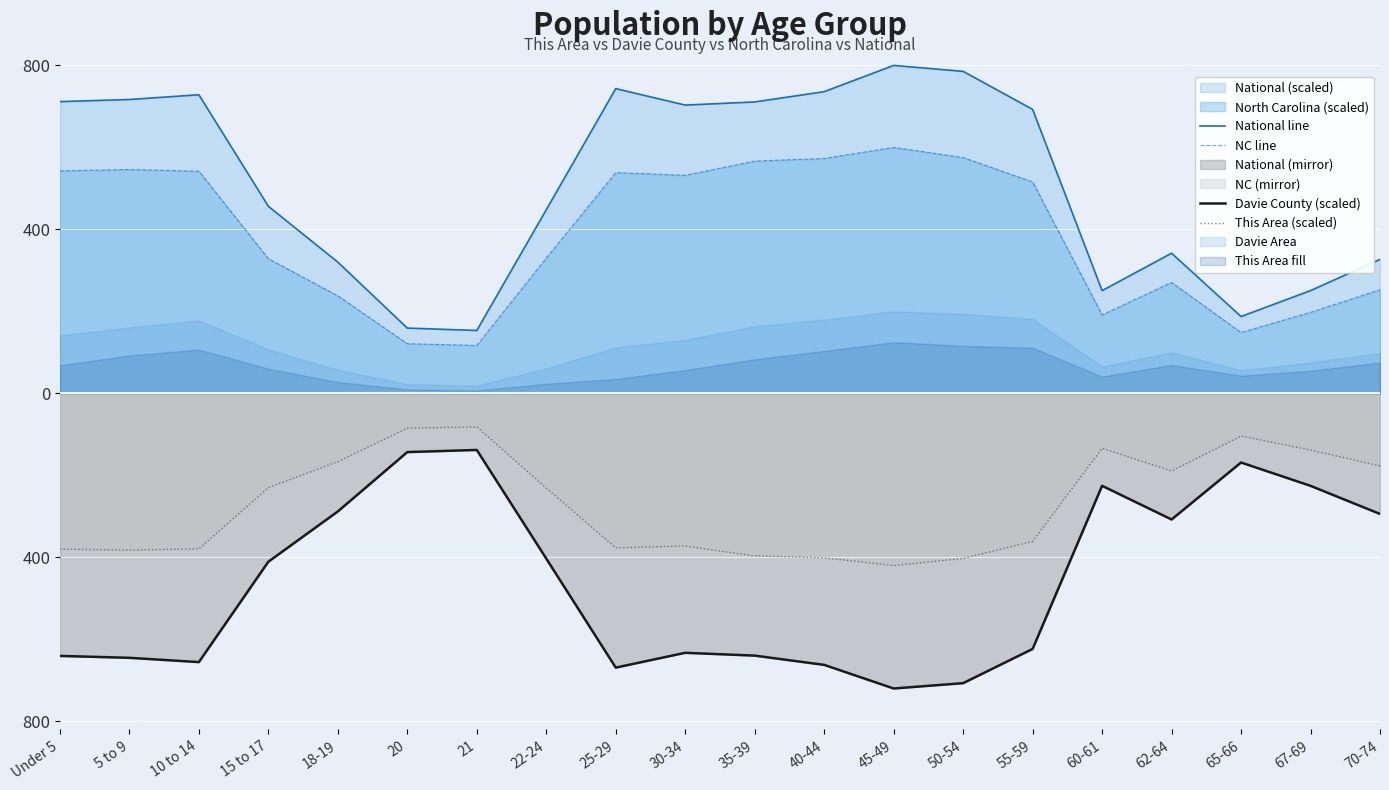

What is the spread (max minus min) of values at 45-49?

1520.0